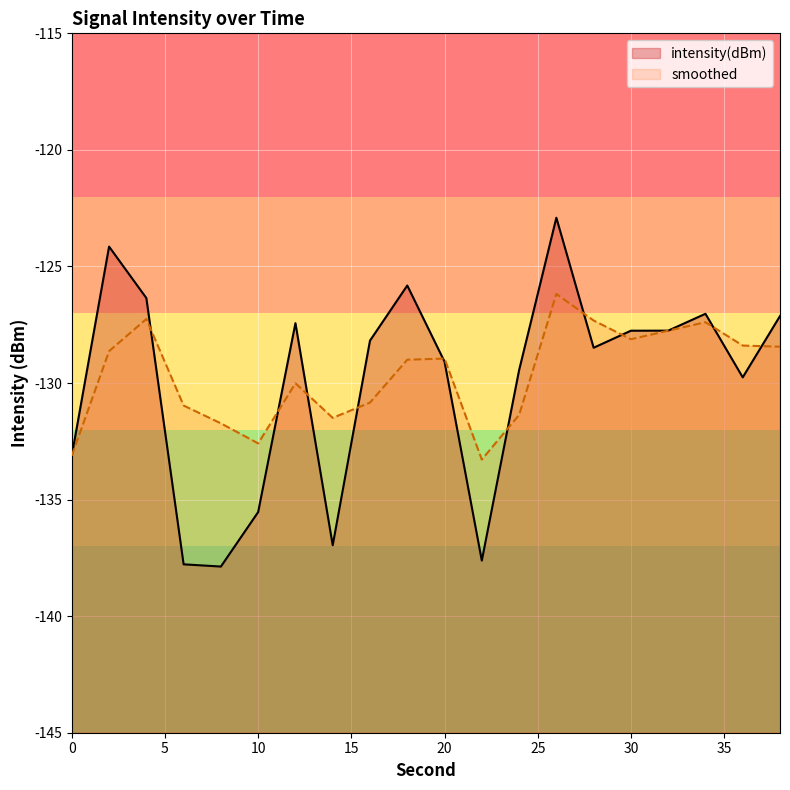

True or false: intensity(dBm) has more than 2 points higher than both neighbors.

True